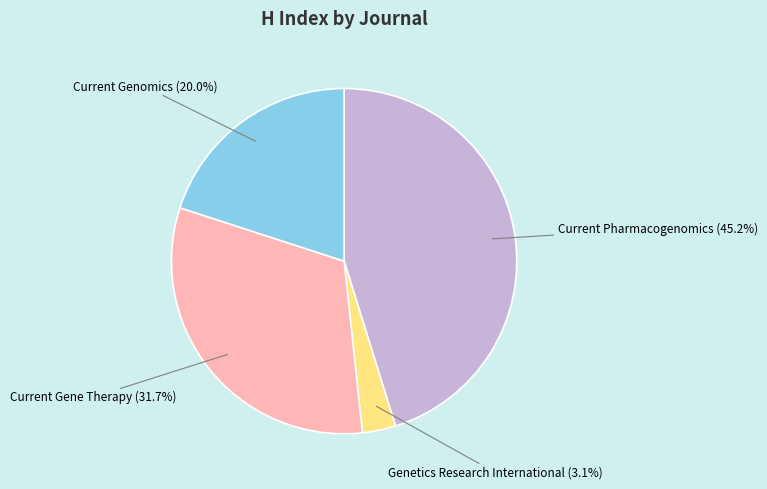

Does any single category account for the majority?

No